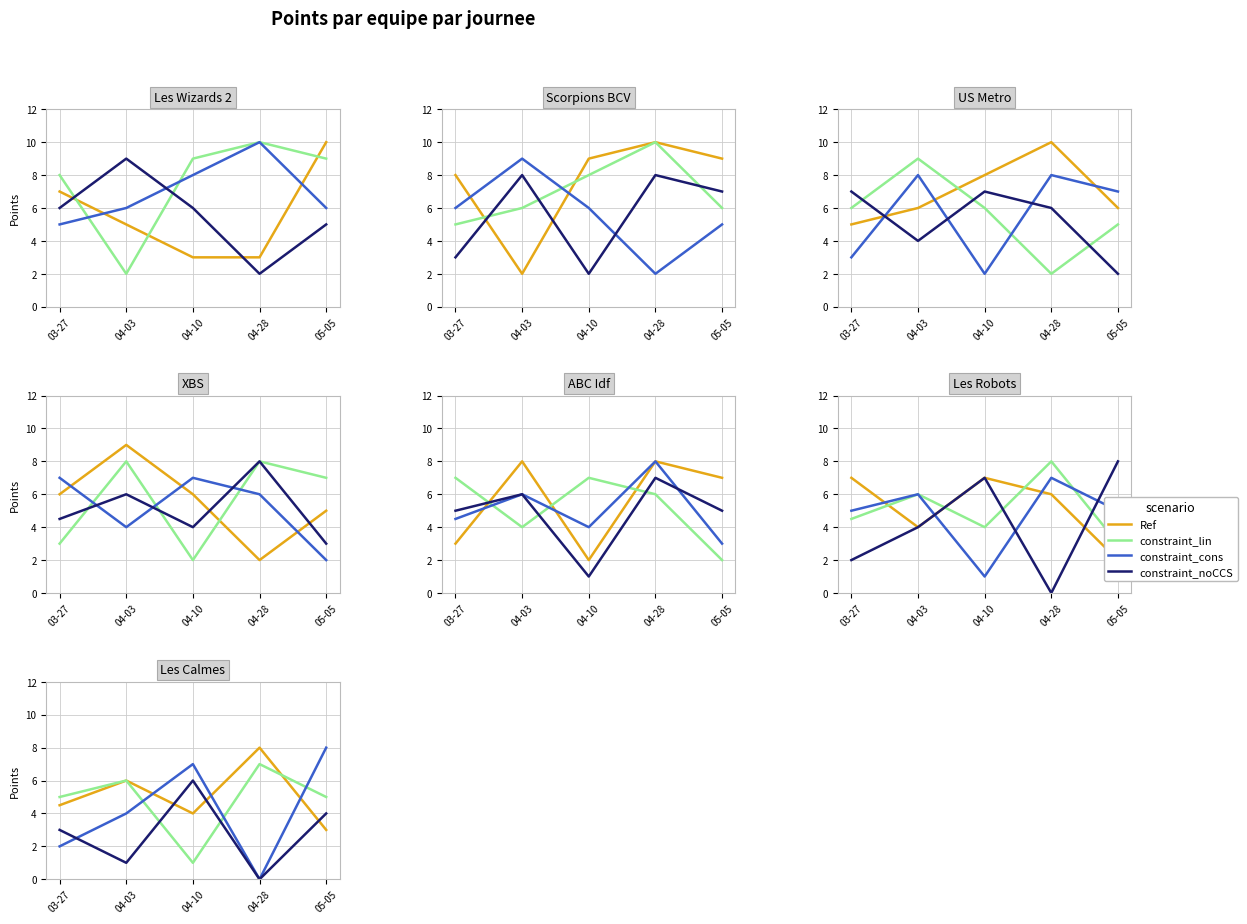

Where is the first local minimum for constraint_lin?

04-10